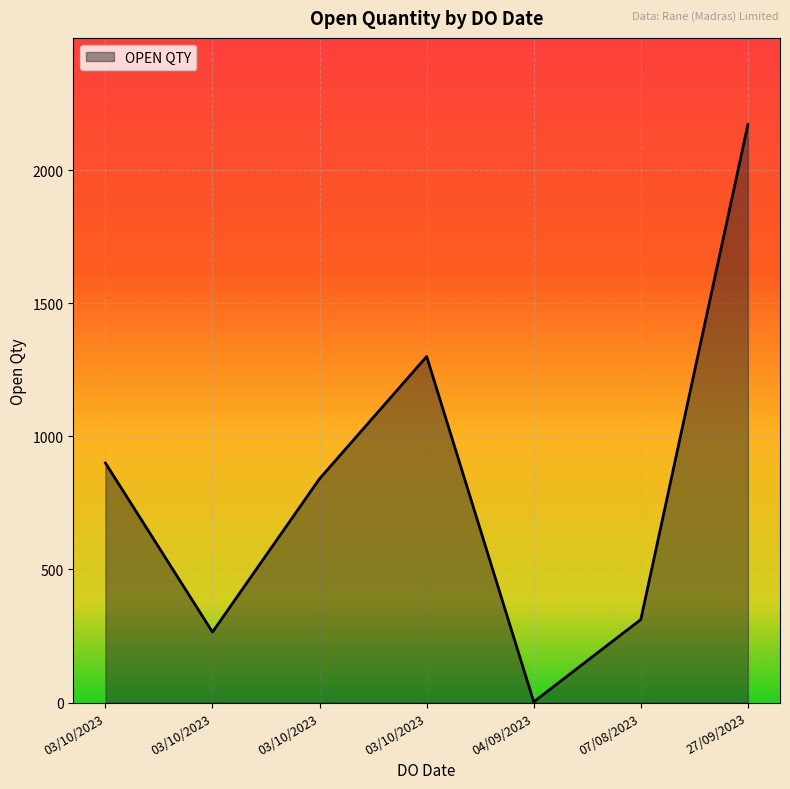

Is this an area chart (filled region under the line)?

Yes